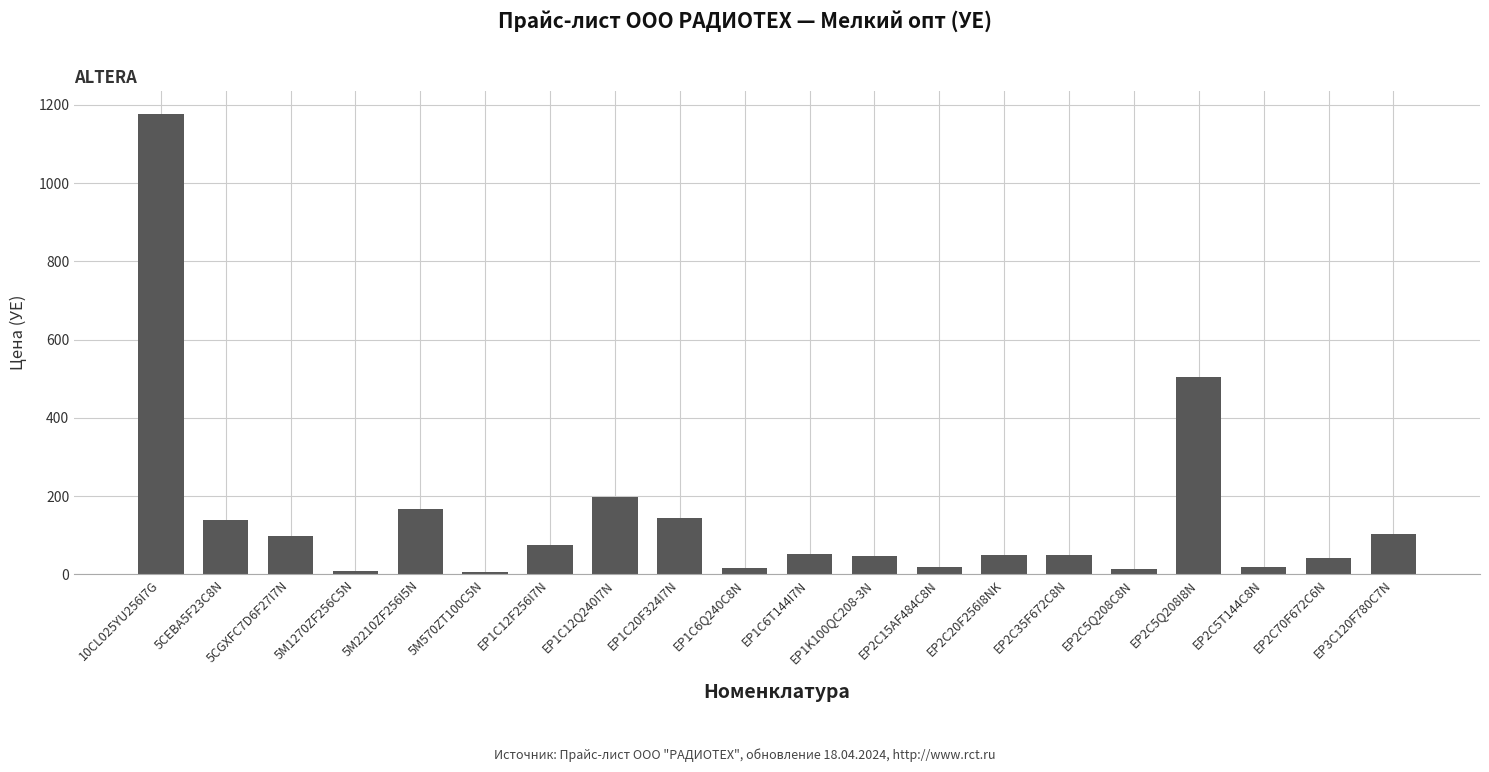

What is the difference between the maximum and second lowest values?

1167.5